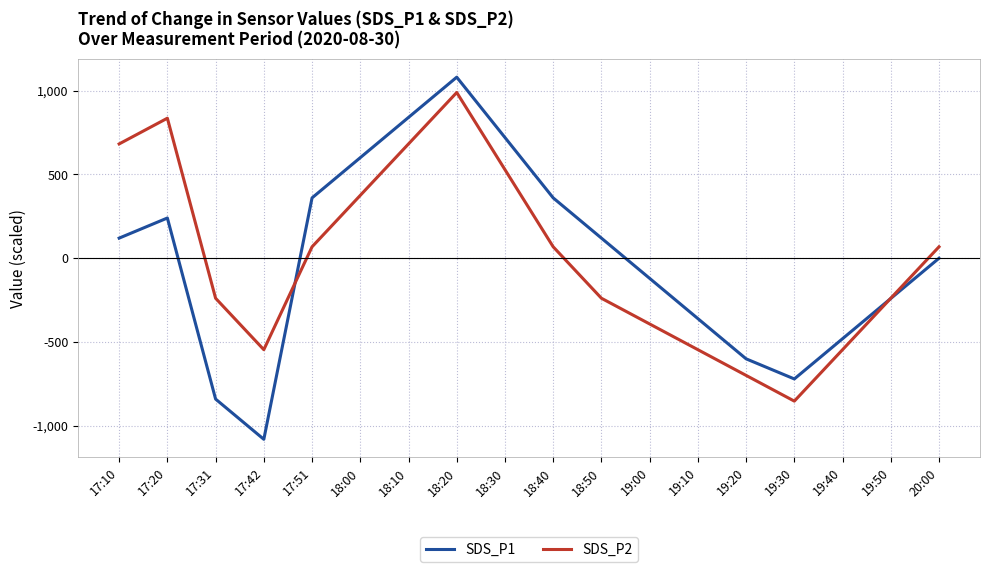

What position from the left is 19:30?

15